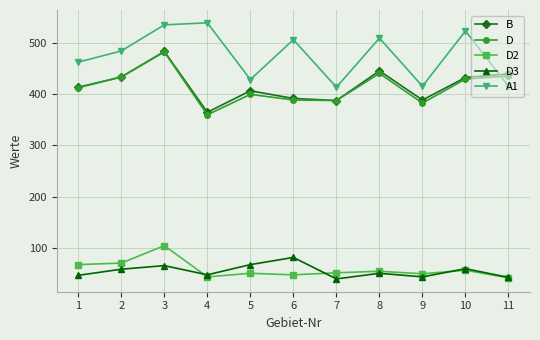

At which category is the sum across all series the highest?

3